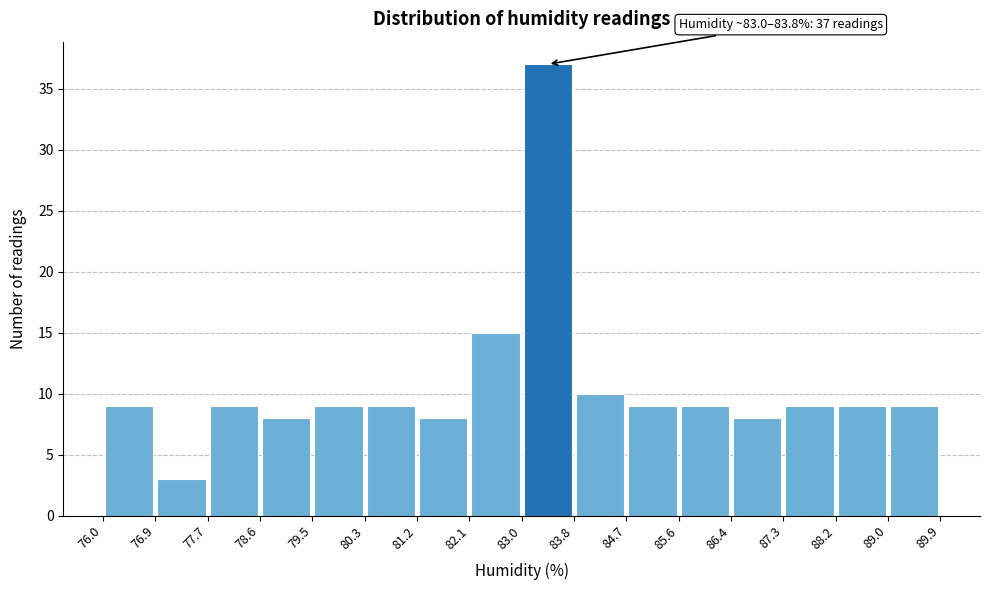

Over which range of the x-axis is the bar tallest?

83.0 to 83.8